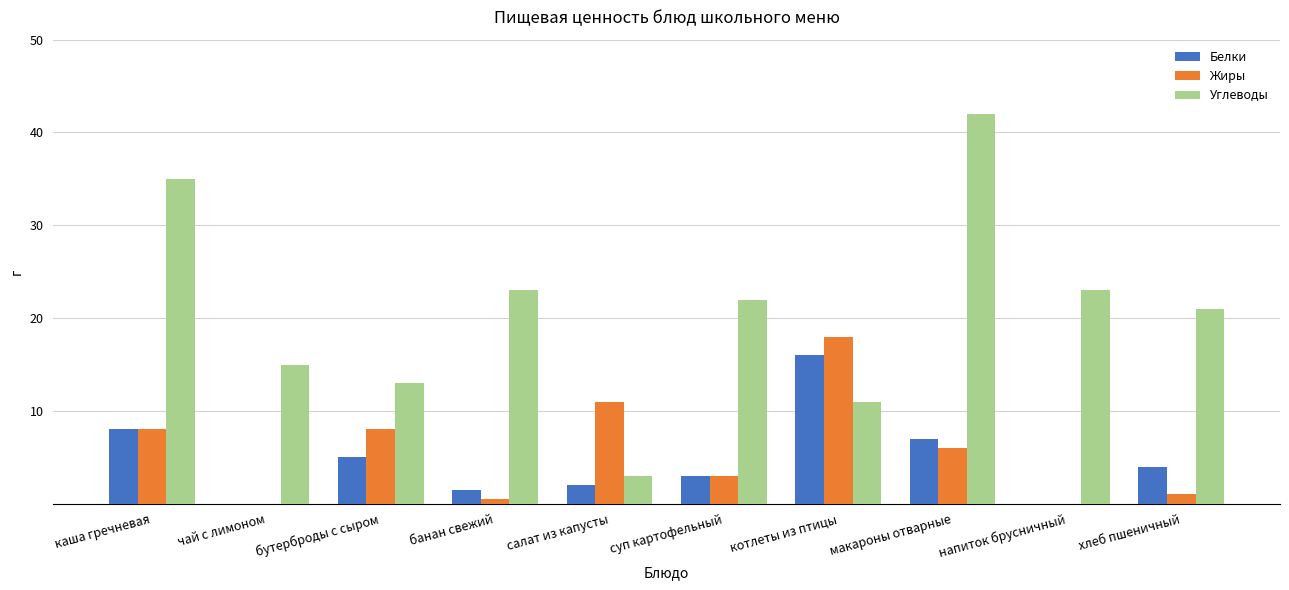

Read the Жиры value at хлеб пшеничный.

1.0